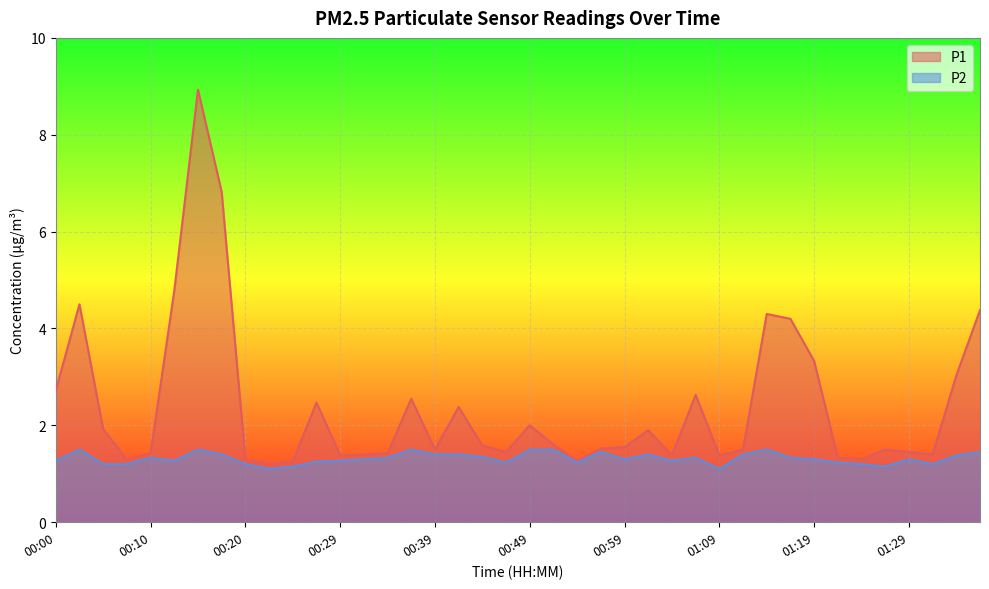

Reading right to left, list all the values displayed in this chart.

P1: 01:36=4.4	01:34=3.0	01:32=1.4	01:29=1.4	01:27=1.5	01:24=1.3	01:21=1.3	01:19=3.3	01:16=4.2	01:14=4.3	01:11=1.5	01:09=1.4	01:06=2.6	01:04=1.4	01:01=1.9	00:59=1.6	00:56=1.5	00:54=1.3	00:52=1.6	00:49=2.0	00:47=1.4	00:44=1.6	00:42=2.4	00:39=1.5	00:37=2.5	00:34=1.4	00:32=1.4	00:29=1.4	00:27=2.5	00:24=1.2	00:22=1.2	00:20=1.3	00:17=6.8	00:15=8.9	00:12=4.8	00:10=1.4	00:07=1.3	00:05=1.9	00:02=4.5	00:00=2.7
P2: 01:36=1.4	01:34=1.4	01:32=1.2	01:29=1.3	01:27=1.1	01:24=1.2	01:21=1.2	01:19=1.3	01:16=1.3	01:14=1.5	01:11=1.4	01:09=1.1	01:06=1.3	01:04=1.3	01:01=1.4	00:59=1.3	00:56=1.4	00:54=1.2	00:52=1.5	00:49=1.5	00:47=1.2	00:44=1.4	00:42=1.4	00:39=1.4	00:37=1.5	00:34=1.3	00:32=1.3	00:29=1.3	00:27=1.2	00:24=1.1	00:22=1.1	00:20=1.2	00:17=1.4	00:15=1.5	00:12=1.3	00:10=1.3	00:07=1.2	00:05=1.2	00:02=1.5	00:00=1.3